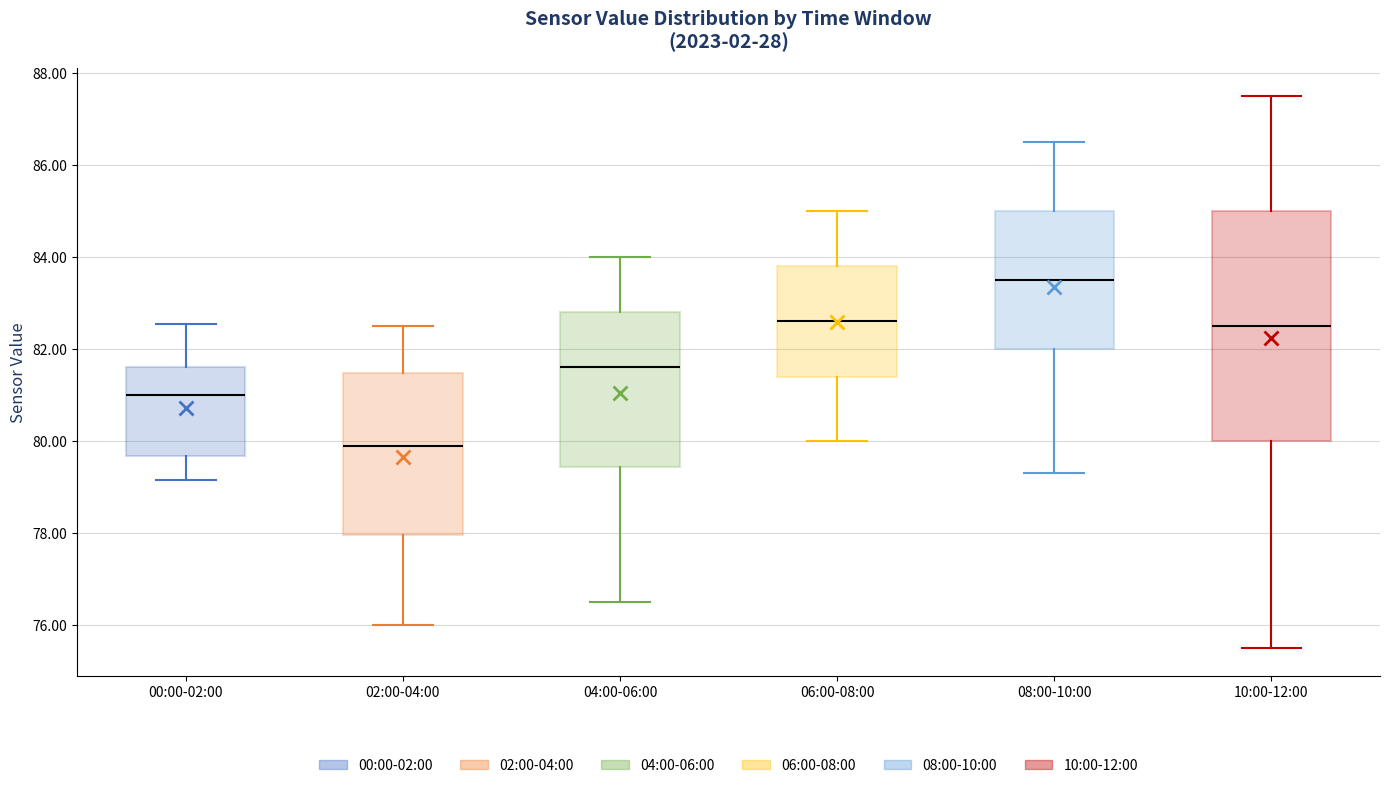

Reading left to right, transcribe this box plot: for each box, give where its median line is, the range the box spans, and where its two whiskers end, as read against the y-axis. The values are not printed on the chart, so give them approximately, as read against the axis.

00:00-02:00: median 81.0, box 79.6 to 81.6, whiskers 79.2 to 82.6
02:00-04:00: median 80.0, box 78.0 to 81.4, whiskers 76.0 to 82.6
04:00-06:00: median 81.6, box 79.4 to 82.8, whiskers 76.6 to 84.0
06:00-08:00: median 82.6, box 81.4 to 83.8, whiskers 80.0 to 85.0
08:00-10:00: median 83.6, box 82.0 to 85.0, whiskers 79.4 to 86.6
10:00-12:00: median 82.6, box 80.0 to 85.0, whiskers 75.6 to 87.6